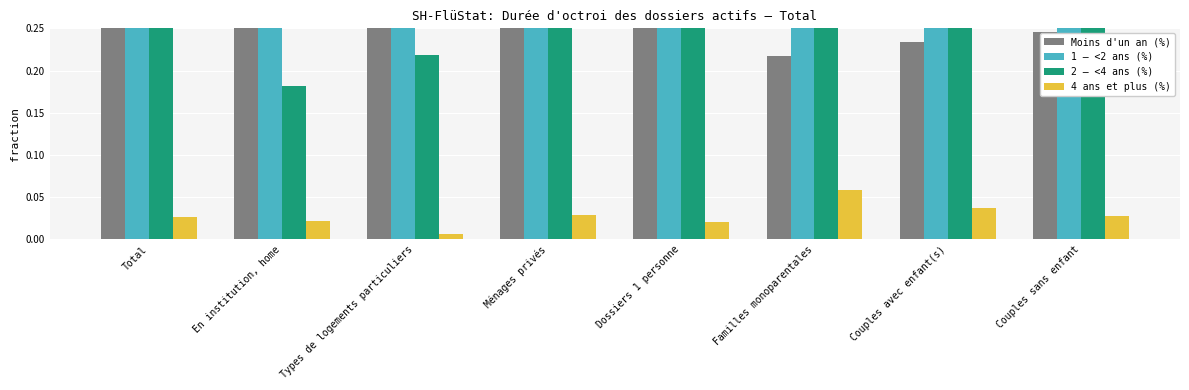

At Couples sans enfant, list the series in order from smallest to largest.

4 ans et plus (%), Moins d'un an (%), 1 – <2 ans (%), 2 – <4 ans (%)